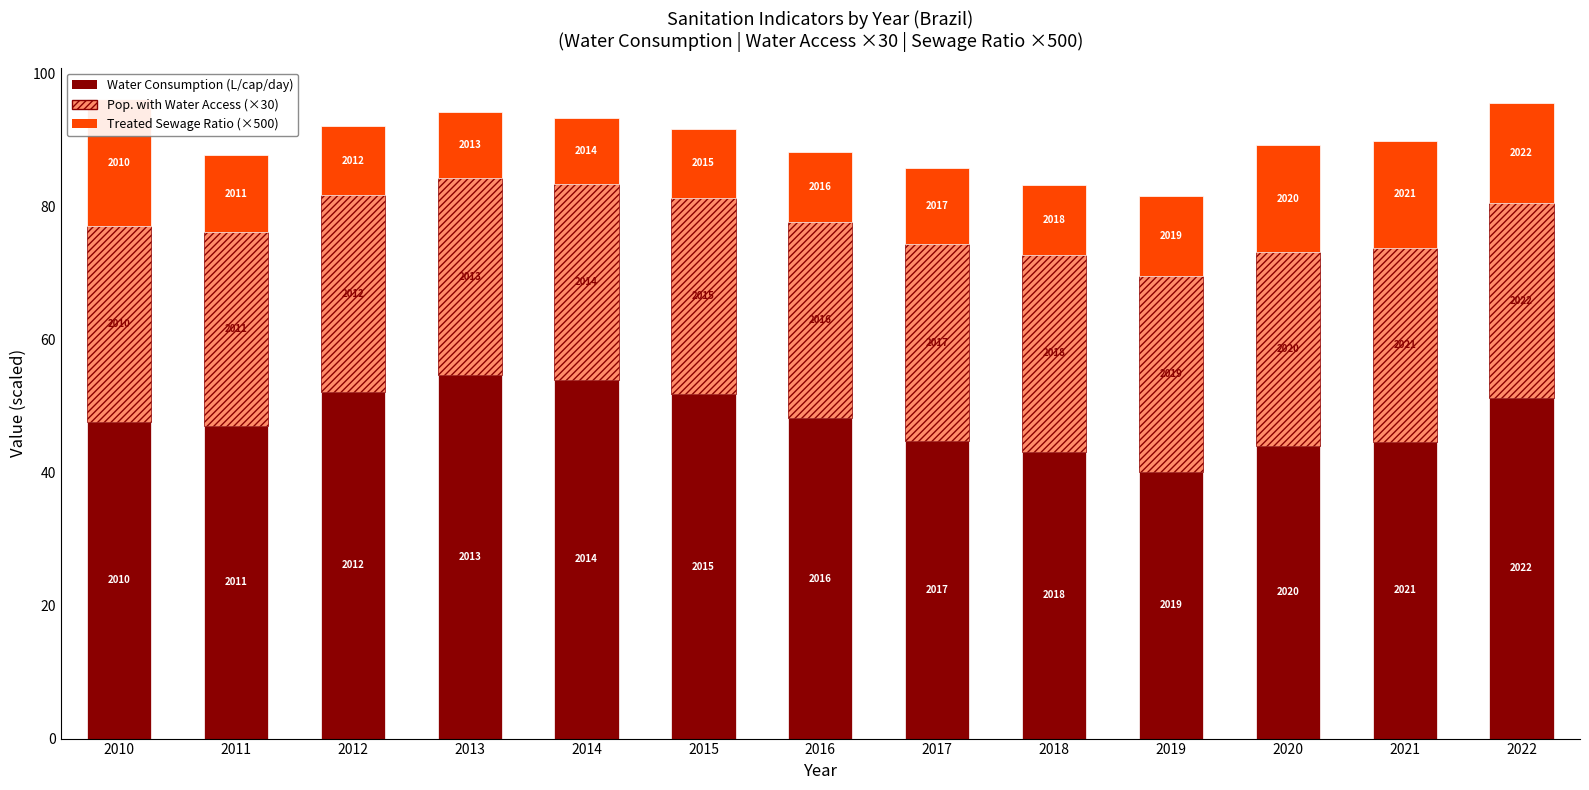

List the labels in order of Water Consumption (L/cap/day) value, smallest first.

2019, 2018, 2020, 2021, 2017, 2011, 2010, 2016, 2022, 2015, 2012, 2014, 2013